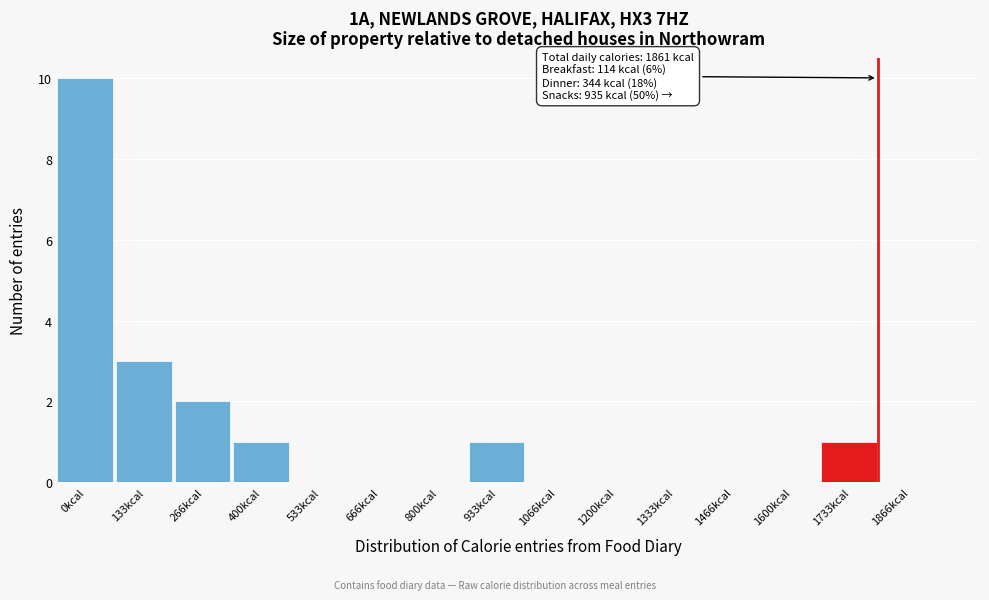

Reading left to right, list all the values displayed in this chart.

0kcal=10	133kcal=3	266kcal=2	400kcal=1	533kcal=0	666kcal=0	800kcal=0	933kcal=1	1066kcal=0	1200kcal=0	1333kcal=0	1466kcal=0	1600kcal=0	1733kcal=1	1866kcal=0